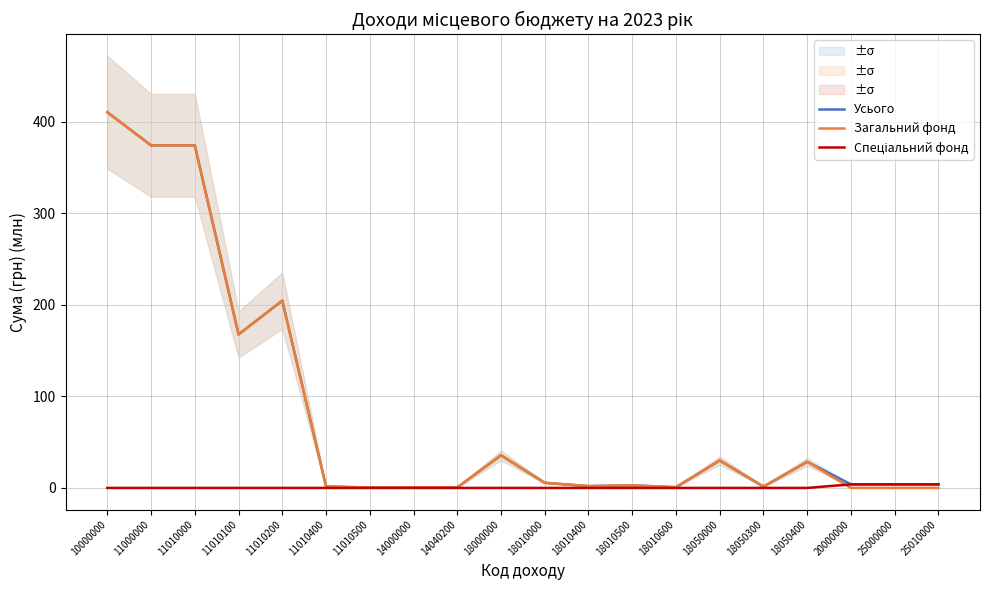

Reading left to right, list all the values displayed in this chart.

Усього: 10000000=410.2	11000000=374.0	11010000=374.0	11010100=167.6	11010200=204.4	11010400=1.6	11010500=0.4	14000000=0.6	14040200=0.6	18000000=35.6	18010000=5.6	18010400=2.0	18010500=2.8	18010600=0.8	18050000=30.0	18050300=1.5	18050400=28.5	20000000=3.9	25000000=3.9	25010000=3.9
Загальний фонд: 10000000=410.2	11000000=374.0	11010000=374.0	11010100=167.6	11010200=204.4	11010400=1.6	11010500=0.4	14000000=0.6	14040200=0.6	18000000=35.6	18010000=5.6	18010400=2.0	18010500=2.8	18010600=0.8	18050000=30.0	18050300=1.5	18050400=28.5	20000000=0.0	25000000=0.0	25010000=0.0
Спеціальний фонд: 10000000=0.0	11000000=0.0	11010000=0.0	11010100=0.0	11010200=0.0	11010400=0.0	11010500=0.0	14000000=0.0	14040200=0.0	18000000=0.0	18010000=0.0	18010400=0.0	18010500=0.0	18010600=0.0	18050000=0.0	18050300=0.0	18050400=0.0	20000000=3.9	25000000=3.9	25010000=3.9